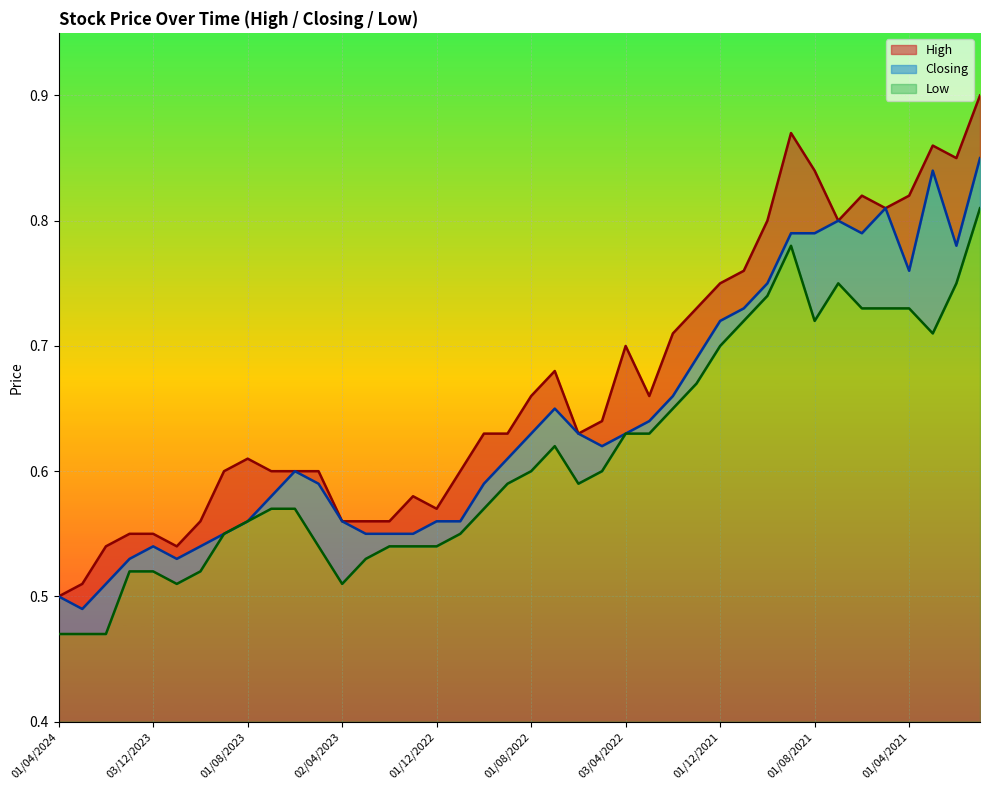

What is the value of the Closing point at the 18th from the left?

0.6